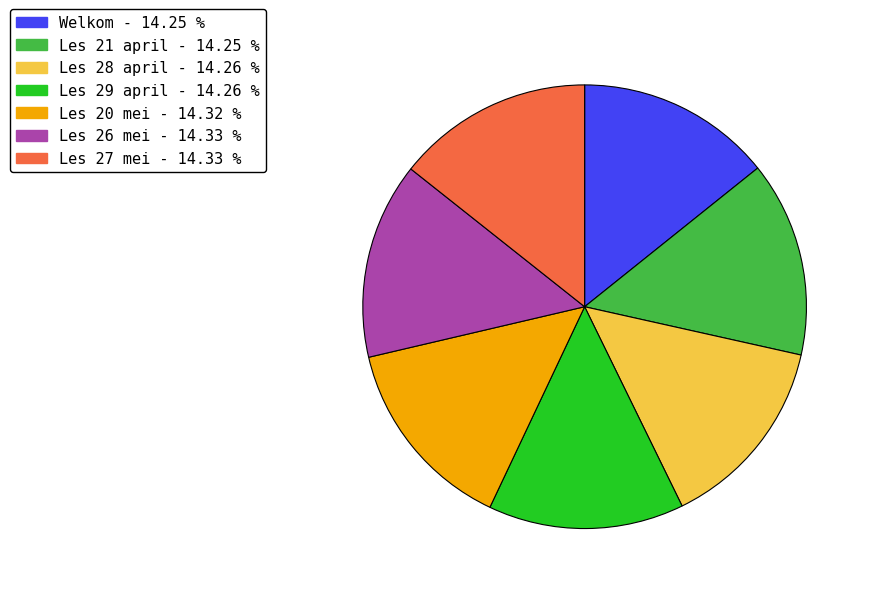

Do Les 29 april and Les 26 mei together represent more than half of the pie?

No